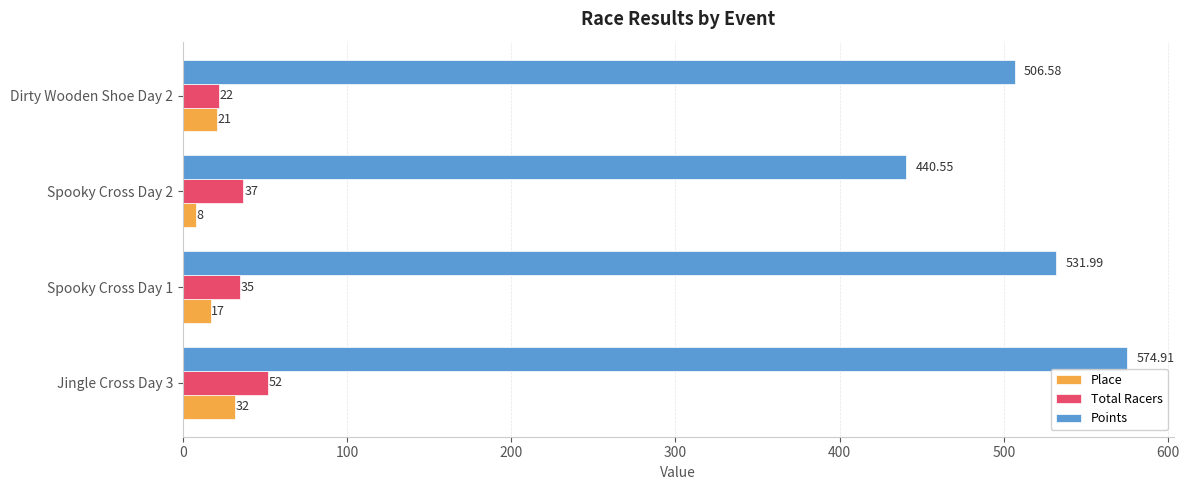

Is the value of Total Racers at Spooky Cross Day 1 greater than the value of Points at Jingle Cross Day 3?

No